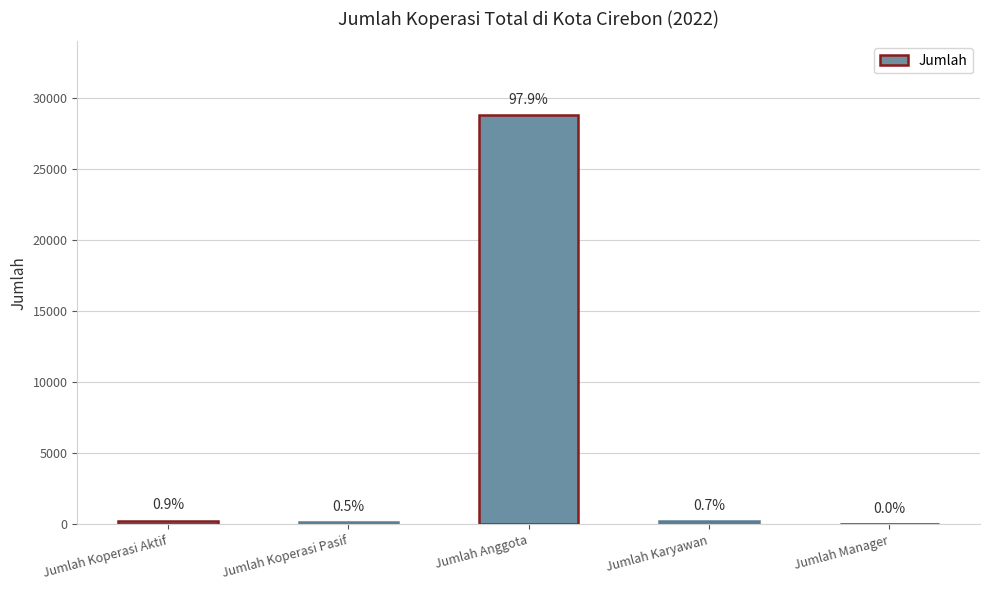

Are the bars horizontal?

No